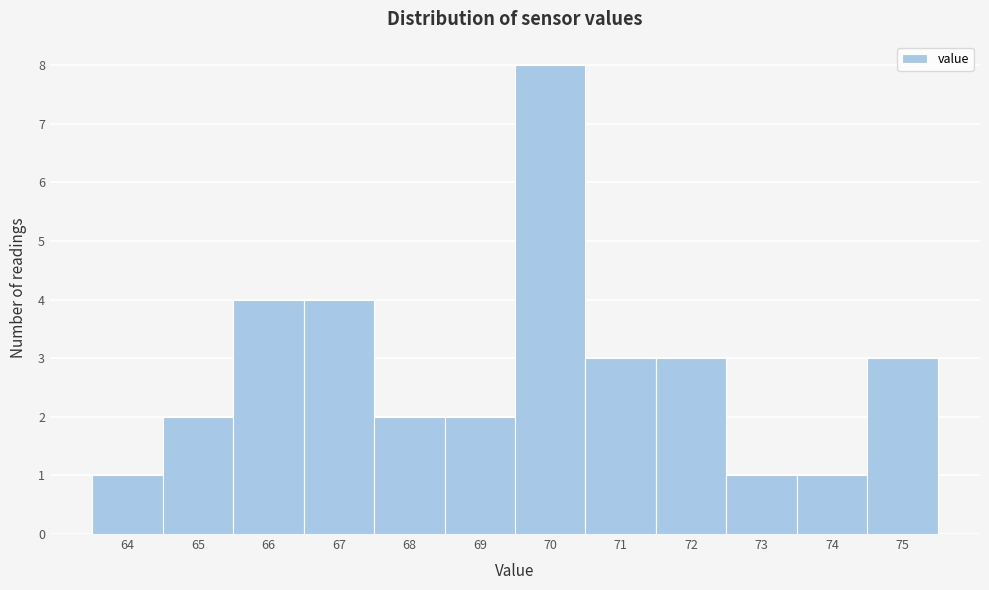

Reading left to right, transcribe this chart: for each bar, give the range it covers on the x-axis and its height. The values are not printed on the chart, so give them approximately, as read against the axis.

63.5 to 64.5: 1
64.5 to 65.5: 2
65.5 to 66.5: 4
66.5 to 67.5: 4
67.5 to 68.5: 2
68.5 to 69.5: 2
69.5 to 70.5: 8
70.5 to 71.5: 3
71.5 to 72.5: 3
72.5 to 73.5: 1
73.5 to 74.5: 1
74.5 to 75.5: 3